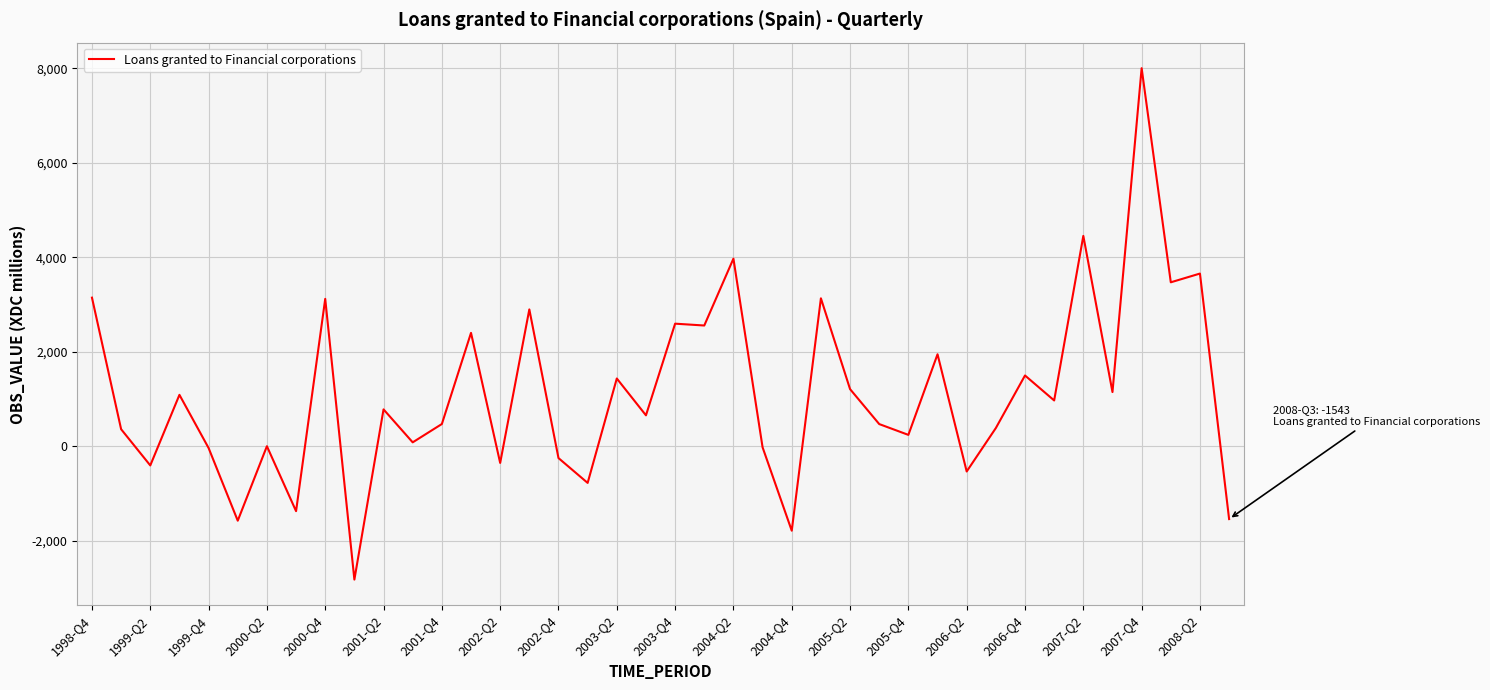

What is the minimum value shown in the chart?

-2824